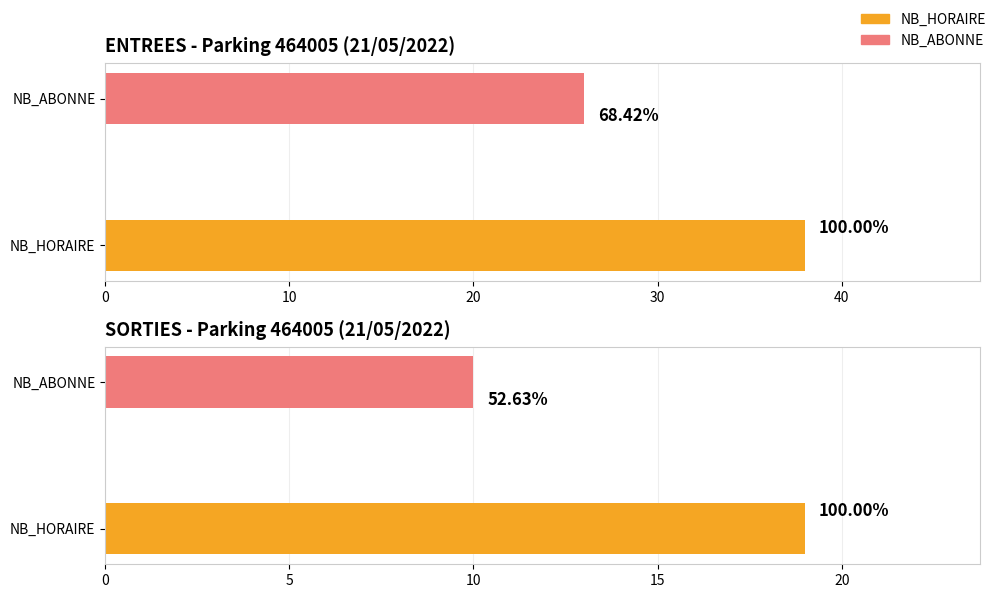

How many bars are there in each group?

4